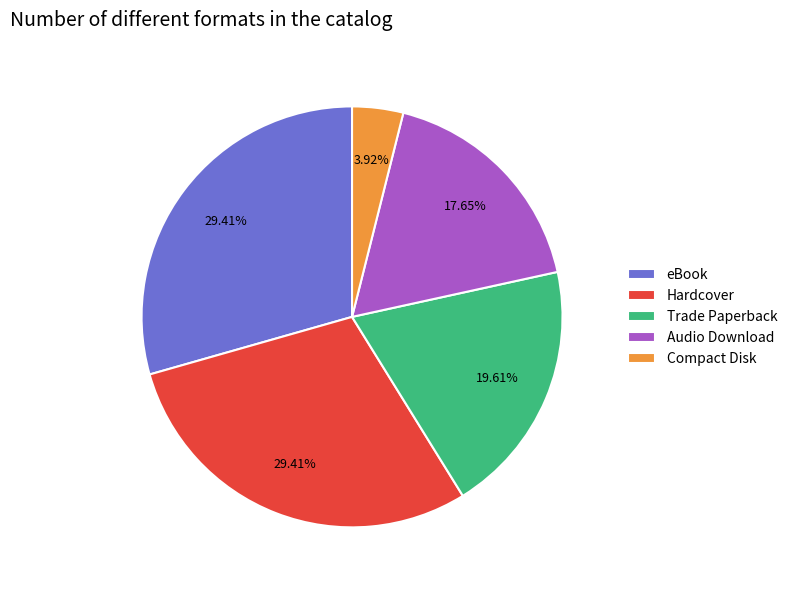

What portion of the pie excludes Trade Paperback?

80.4%